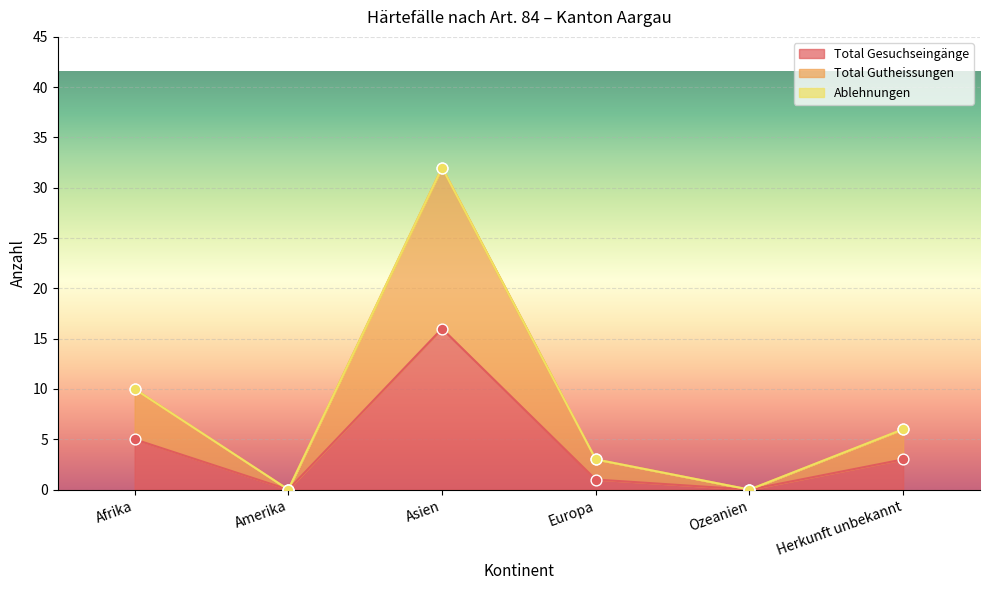

Which series has the largest total across all categories?

Total Gutheissungen